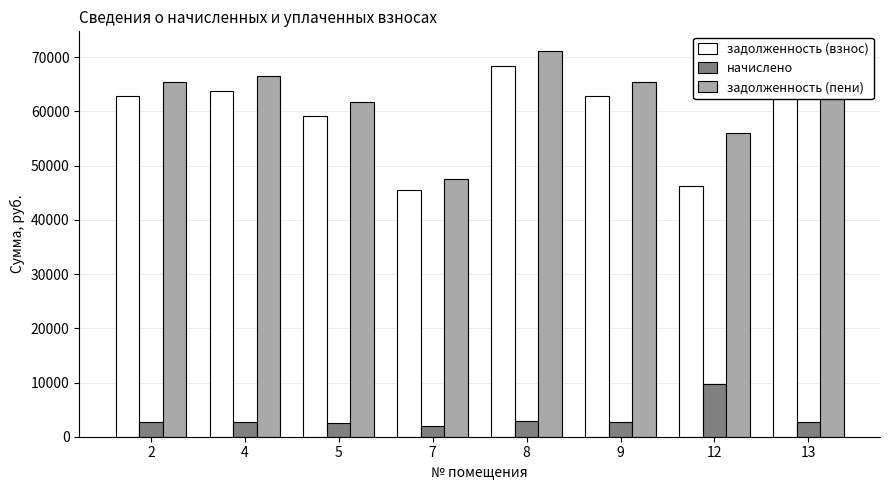

What is the value of the начислено bar at the 8th from the left?

2691.0